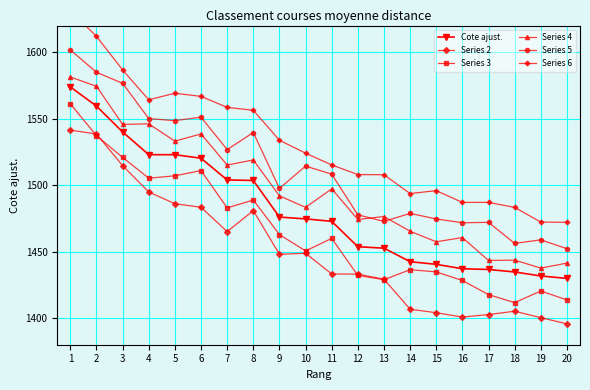

At 19, list the series in order from smallest to largest.

Series 2, Series 3, Cote ajust., Series 4, Series 5, Series 6